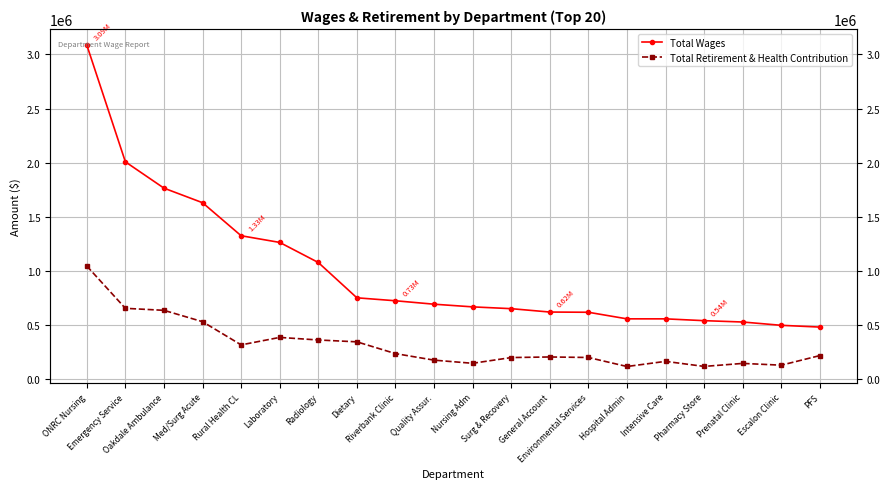

What is the label of the 20th point from the left?

PFS